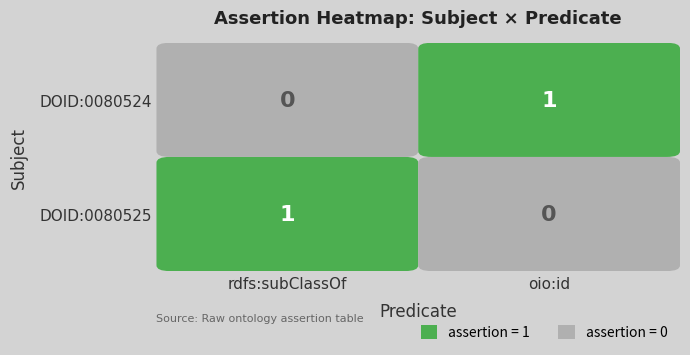

Reading right to left, what are all the values shown in this chart?

DOID:0080525: oio:id=0	rdfs:subClassOf=1
DOID:0080524: oio:id=1	rdfs:subClassOf=0